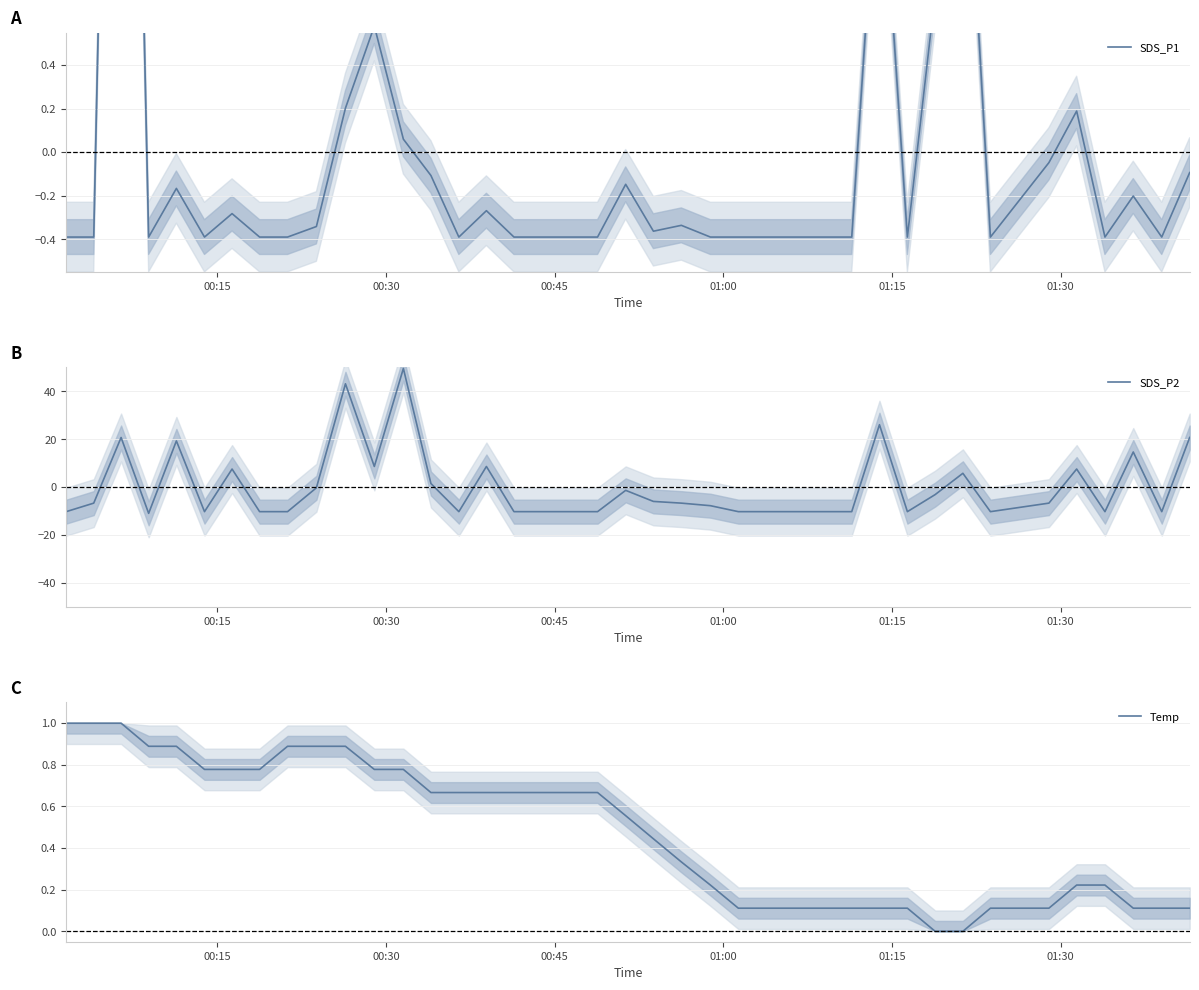

Which series has the largest total across all categories?

Temp